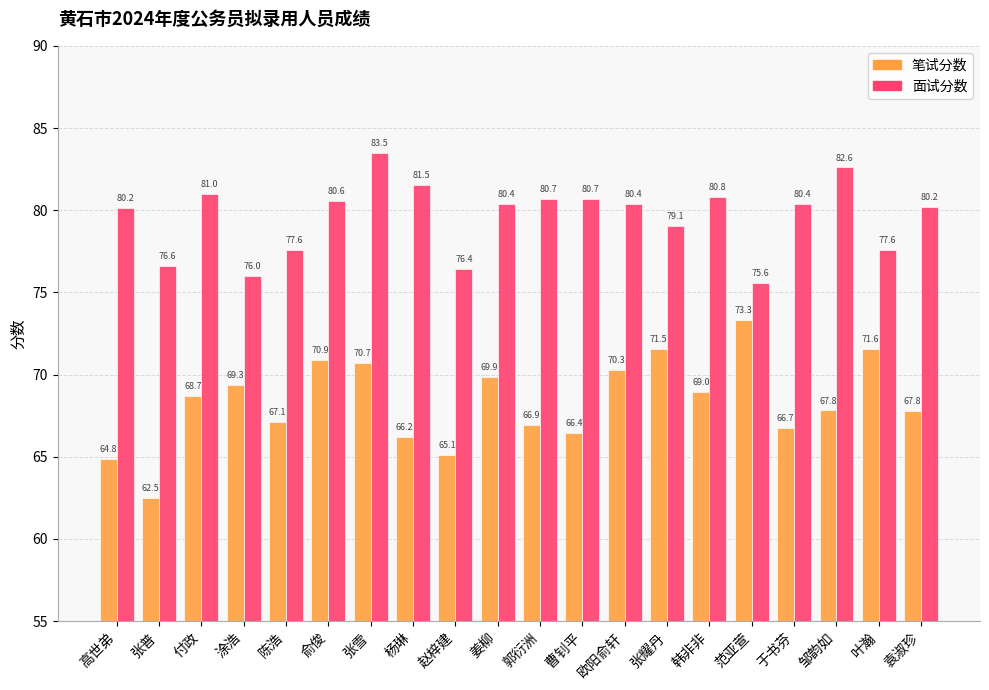

What is the lowest value of the 面试分数 series?

75.6